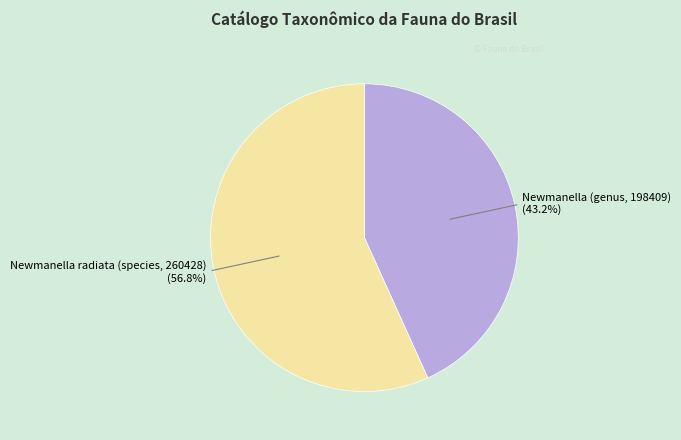

How many segments does this pie chart have?

2